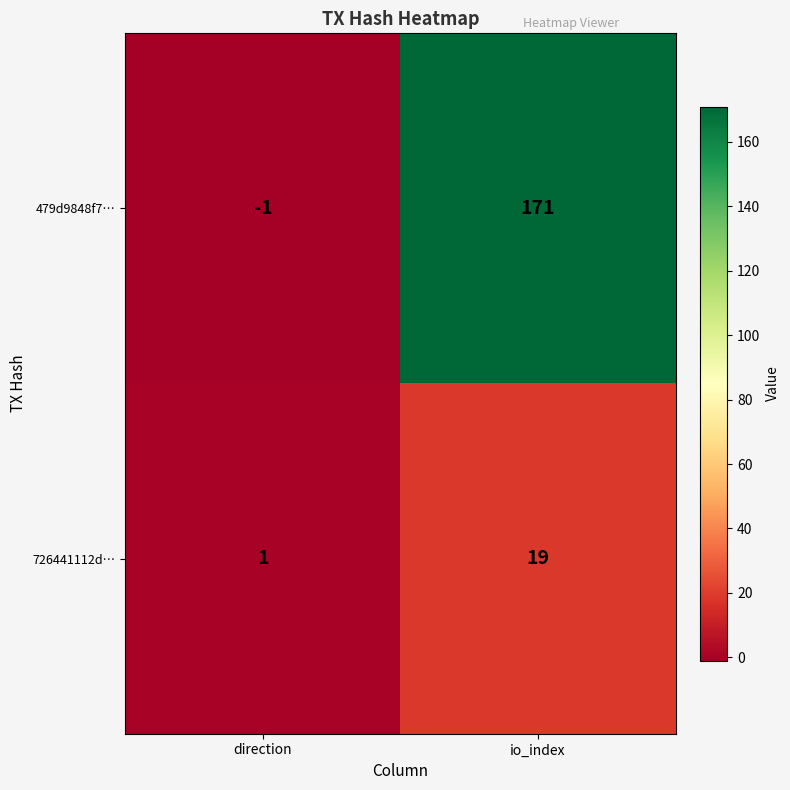

List the series in order of their peak value, highest first.

479d9848f7…, 726441112d…